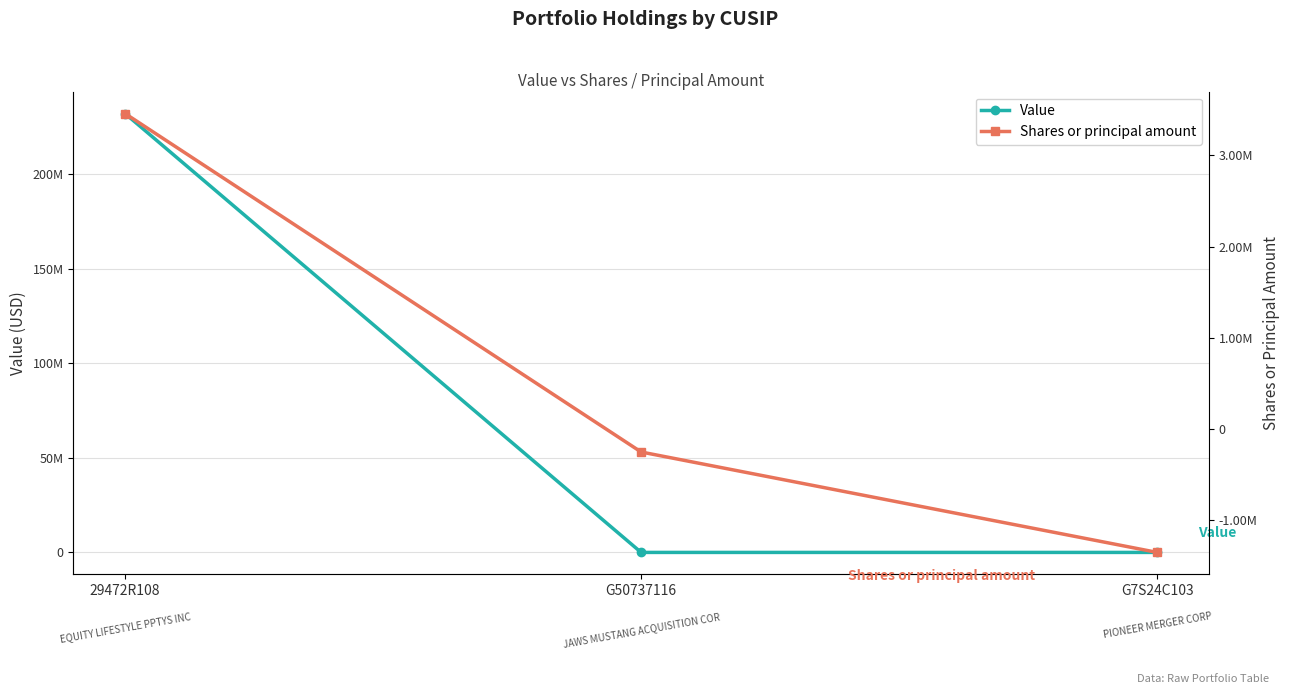

Rank the series by their maximum value, from highest to lowest.

Value, Shares or principal amount